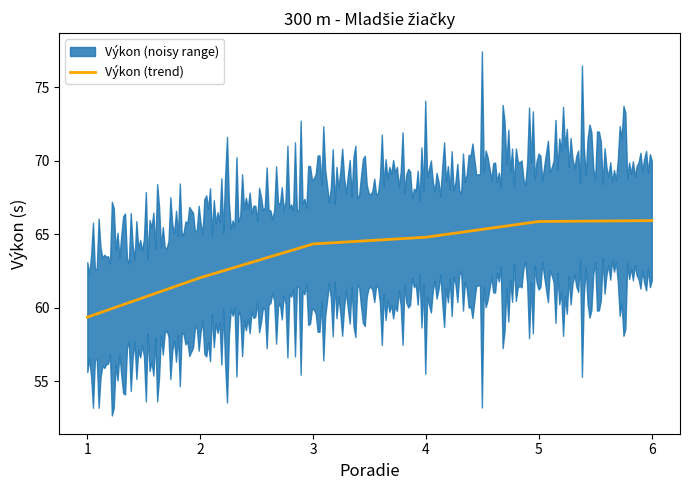

The value of Výkon (trend) at 2 is 39.3. True or false?

False